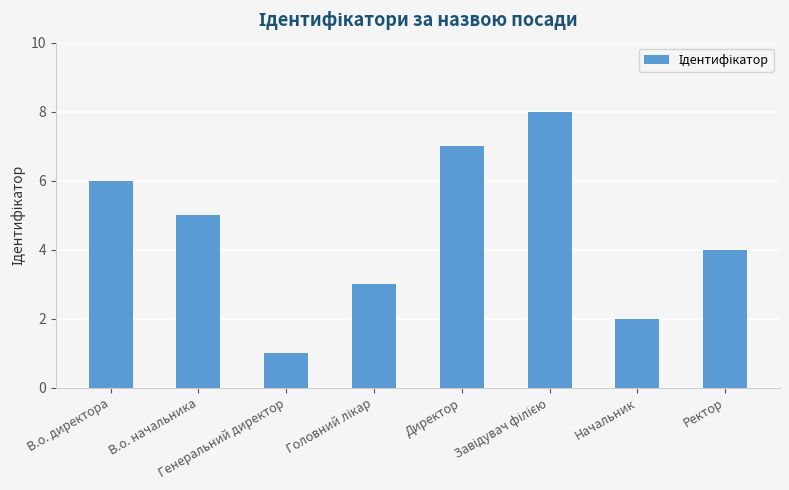

What is the label of the 2nd bar from the left?

В.о. начальника